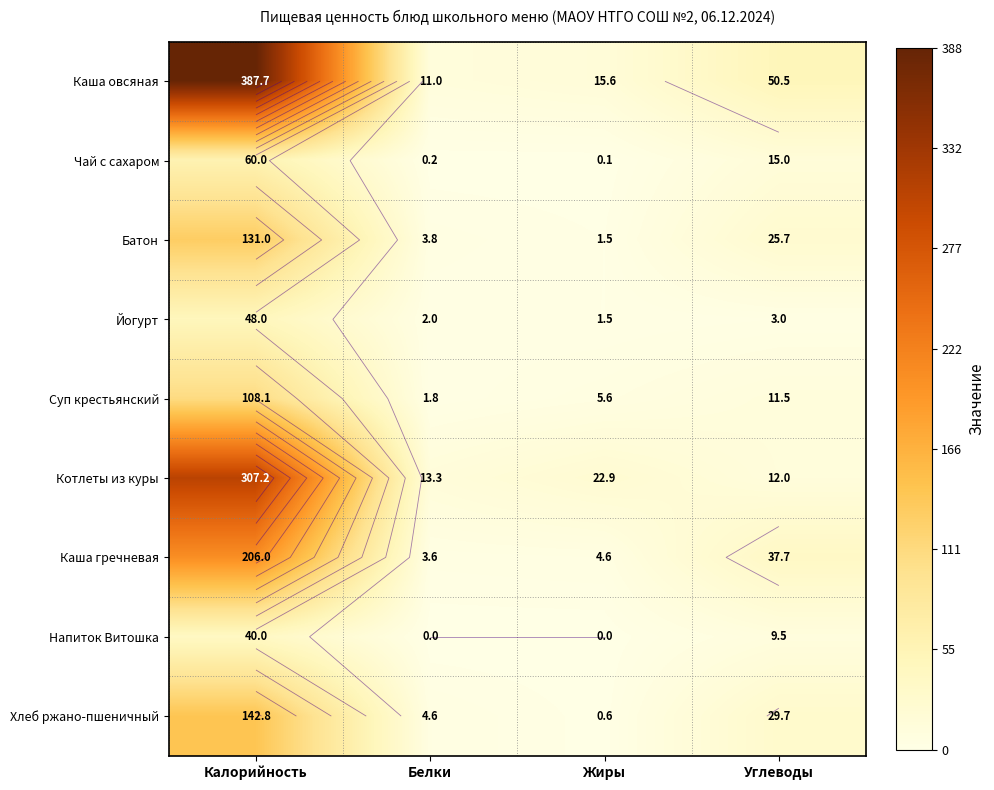

What is the sum of all Чай с сахаром values?

75.3